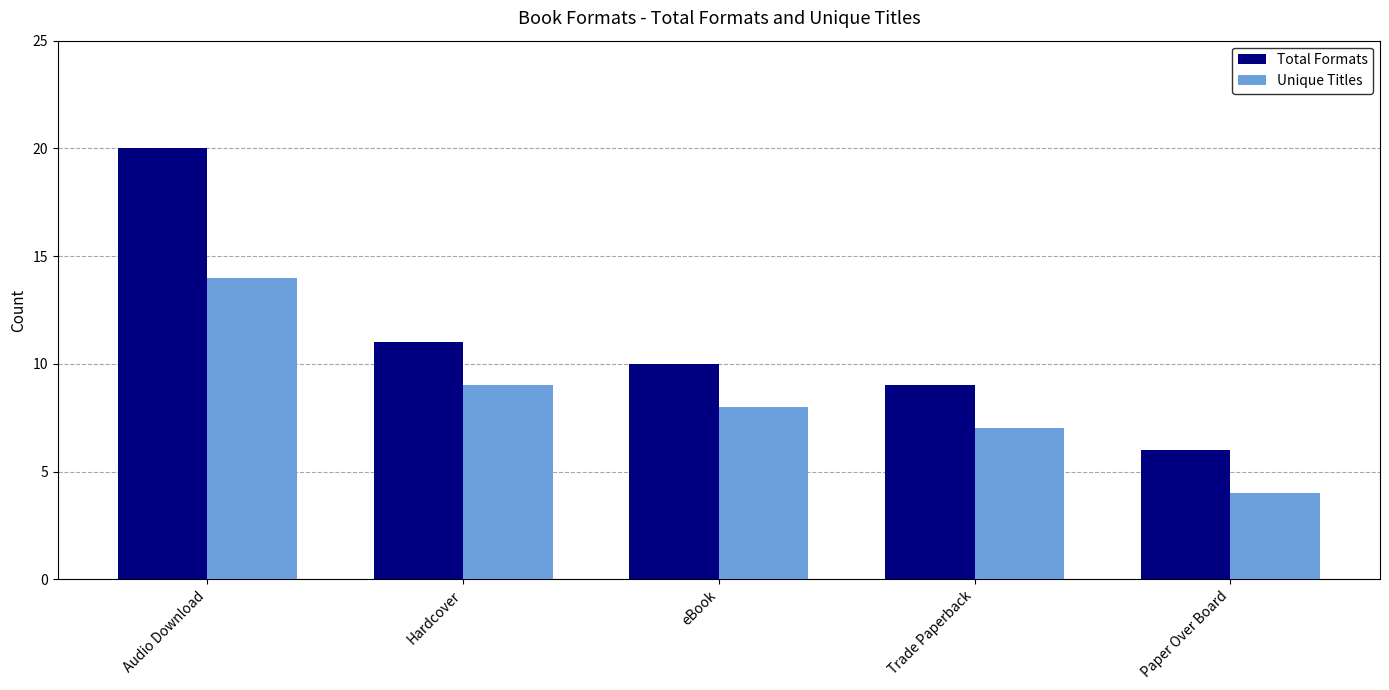

Which series has the largest total across all categories?

Total Formats